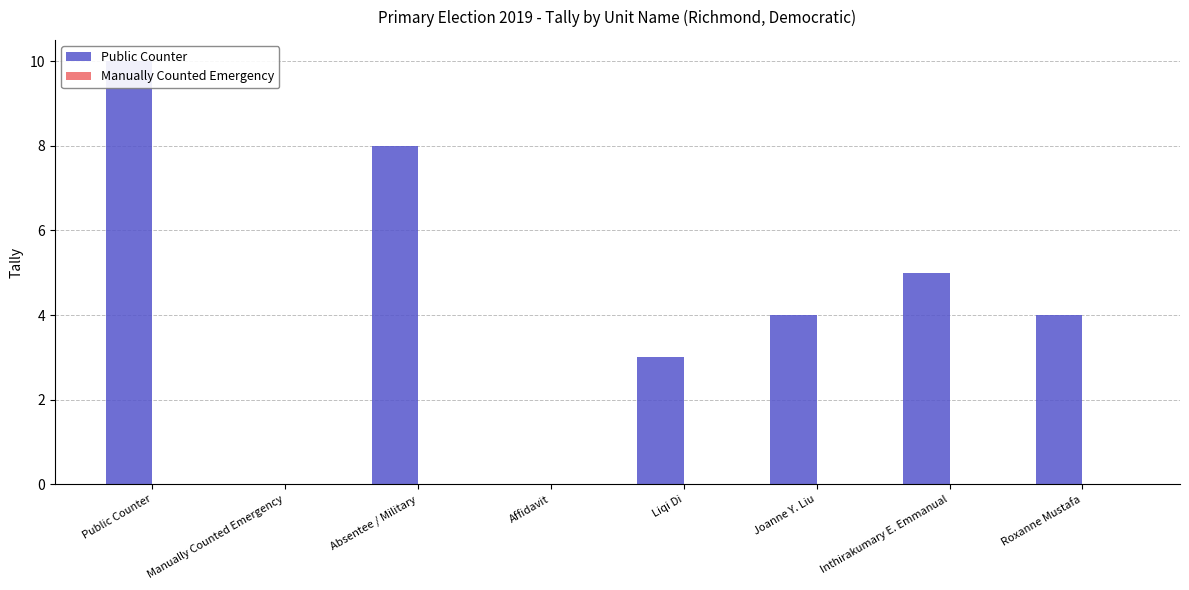

At Affidavit, list the series in order from smallest to largest.

Public Counter, Manually Counted Emergency